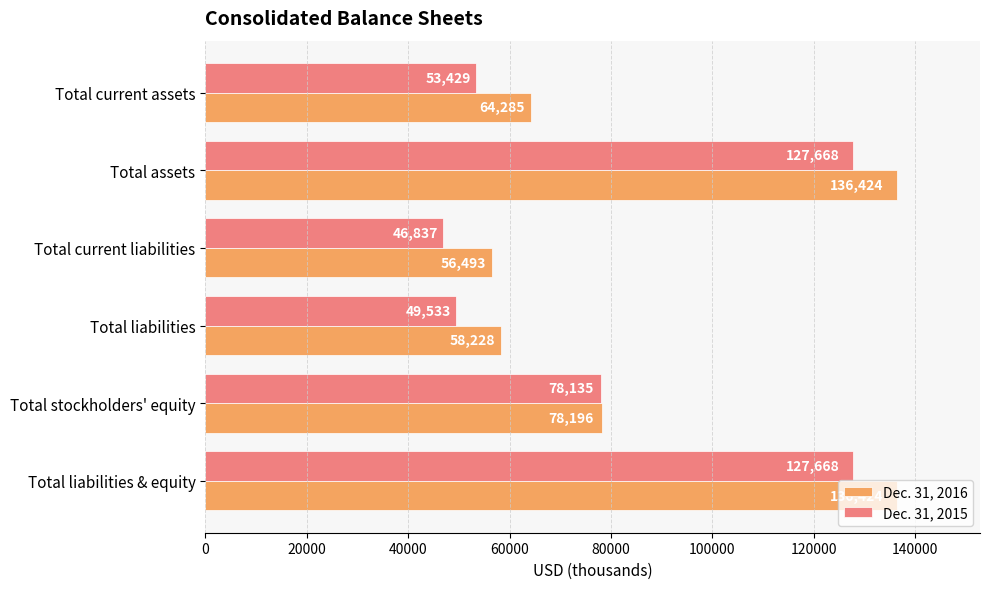

At which category does the chart reach its minimum across all series?

Total current liabilities